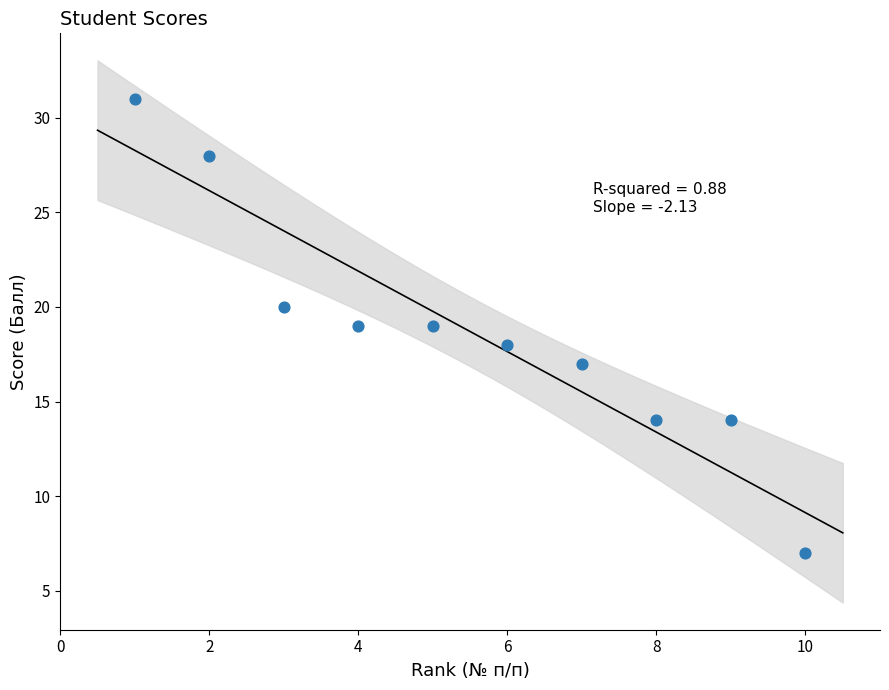

What is the range of X values (max minus min)?

9